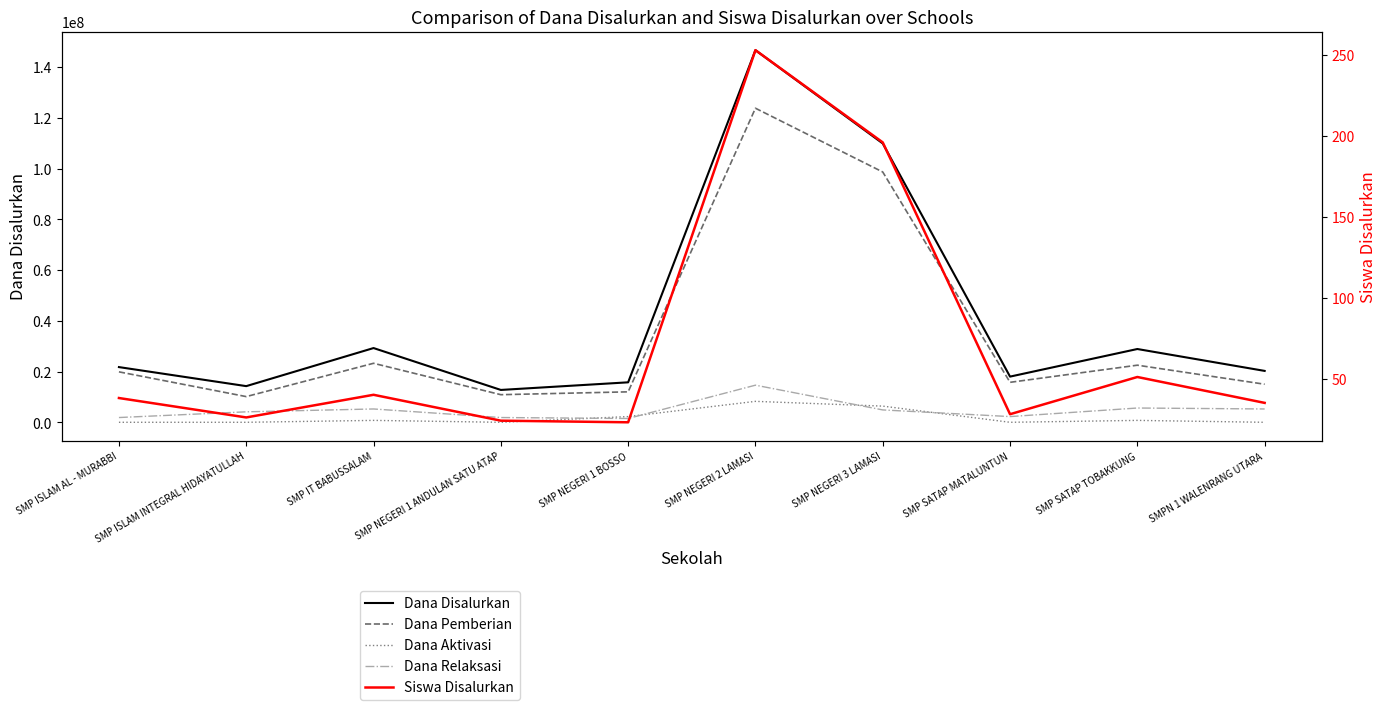

Between SMP ISLAM INTEGRAL HIDAYATULLAH and SMP IT BABUSSALAM, which is larger?

SMP IT BABUSSALAM